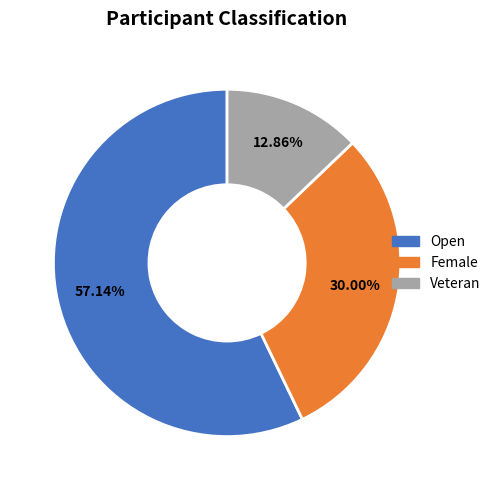

Rank the categories by value from lowest to highest.

Veteran, Female, Open